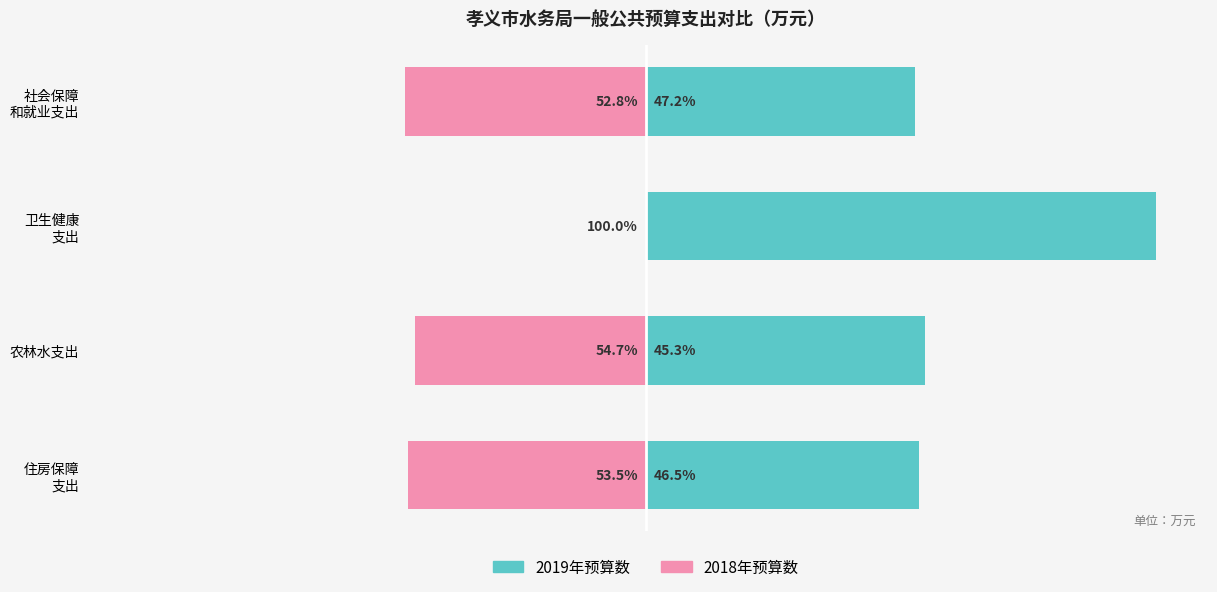

What are all the series names shown in the legend?

2019年预算数, 2018年预算数